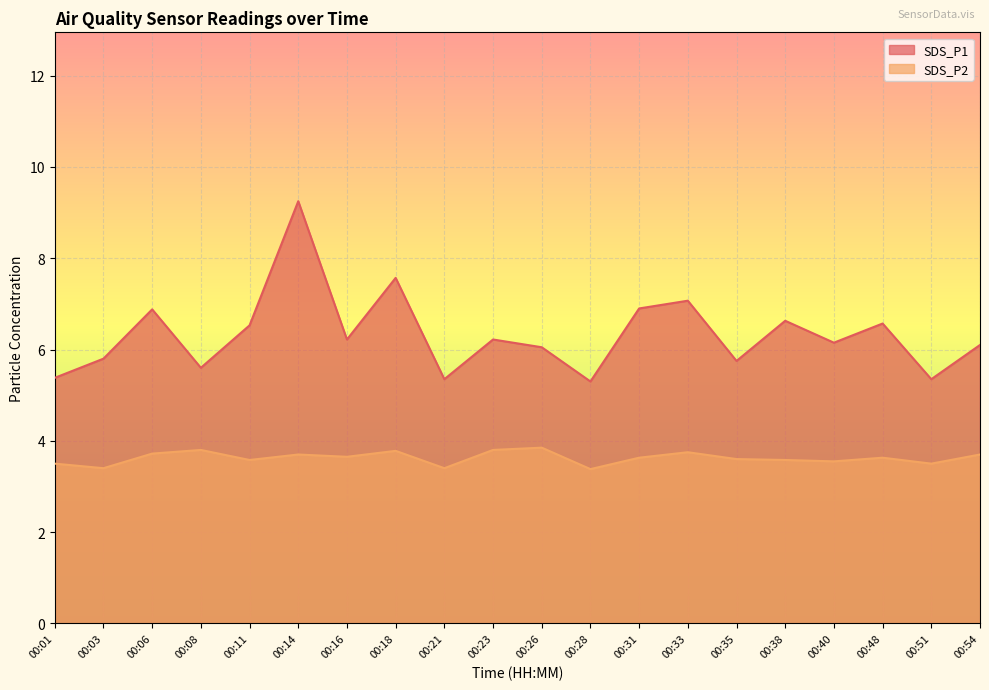

Is it true that SDS_P1 equals 6.2 at 00:23?

True